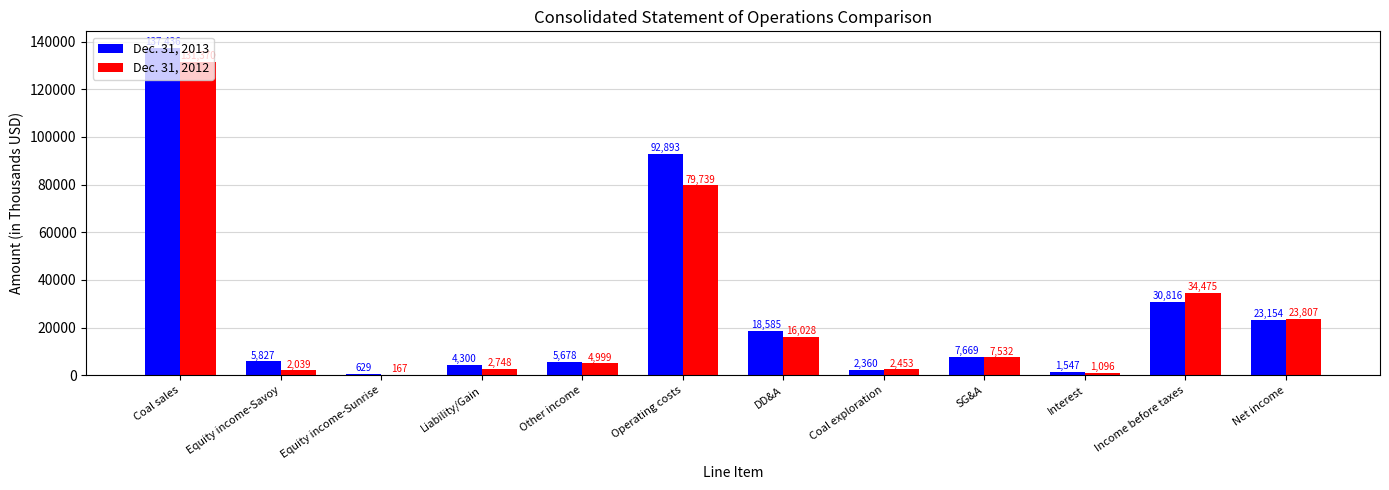

What is the sum of the Dec. 31, 2012 values at Income before taxes and Net income?

58282